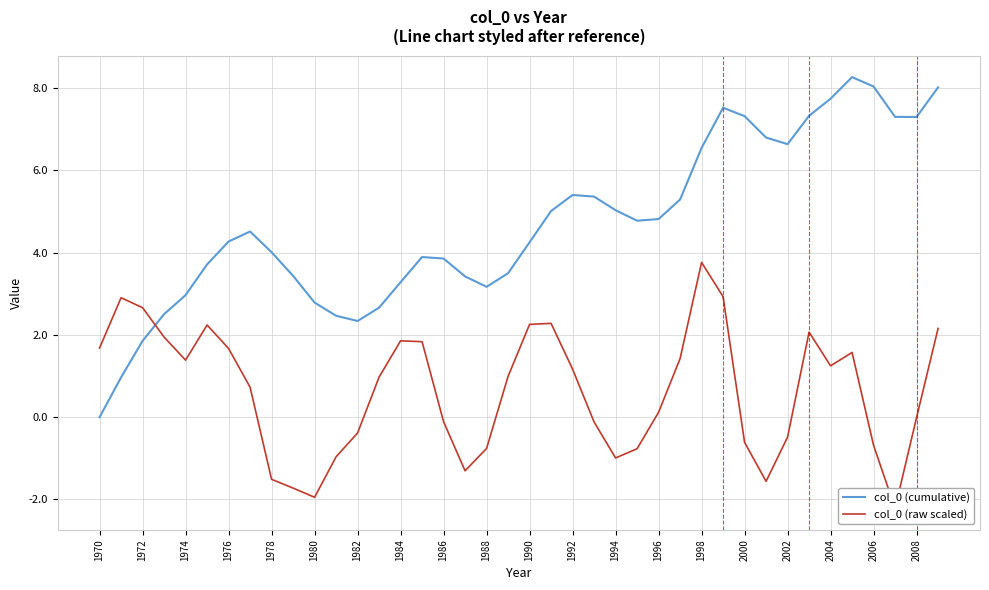

Is it true that col_0 (cumulative) equals 6.6 at 1976?

False